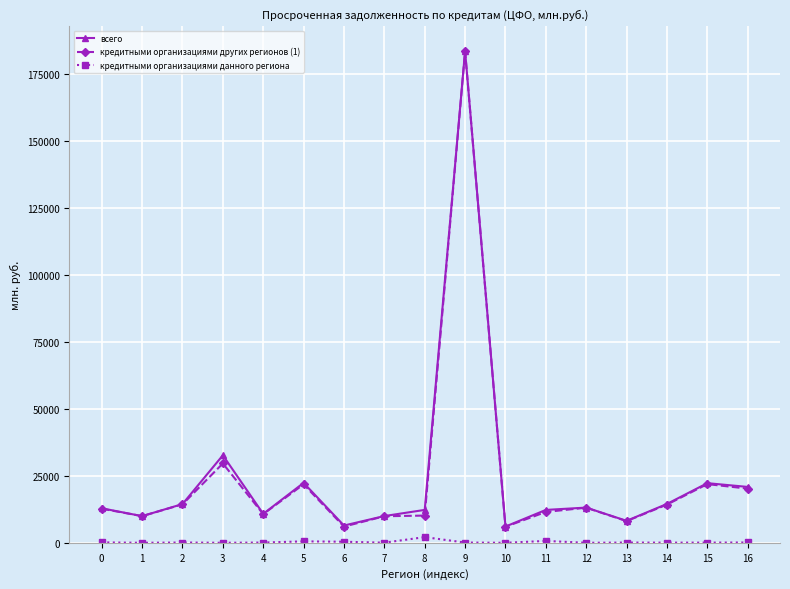

What is the difference between the highest and lowest values at 3?

32670